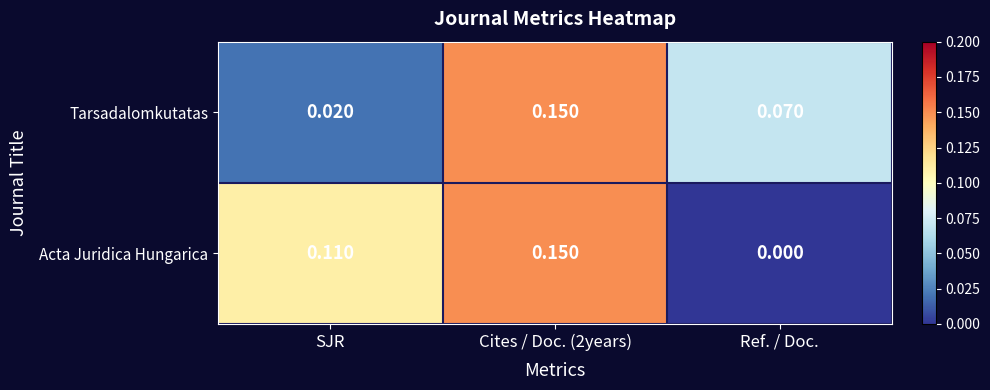

Which series has the largest total across all categories?

Acta Juridica Hungarica